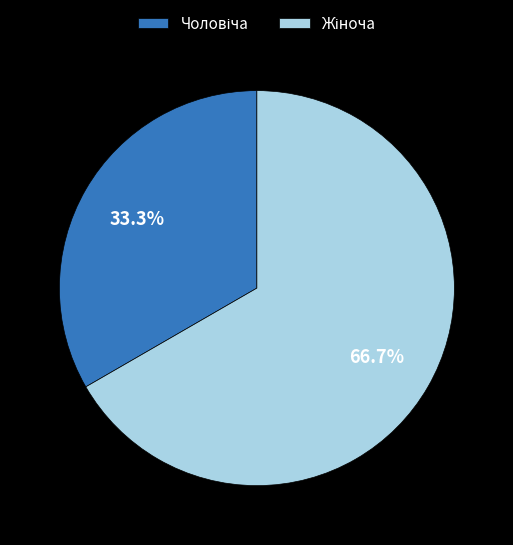

How many slices are in this pie chart?

2